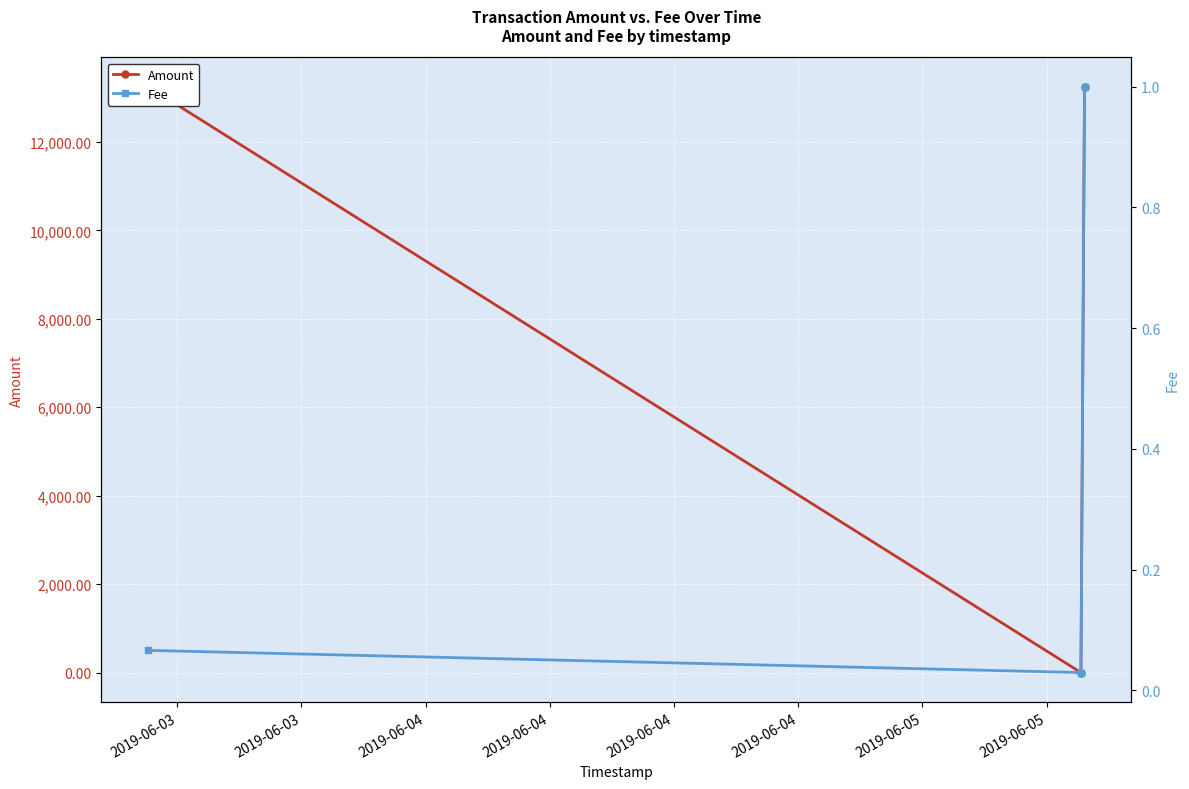

Is it true that Amount equals 6535.1 at 2019-06-03?

False